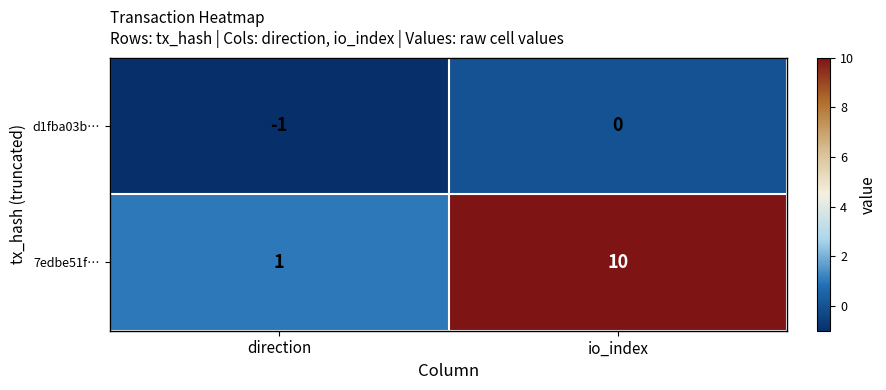

Rank the series by their average value, from highest to lowest.

7edbe51f…, d1fba03b…